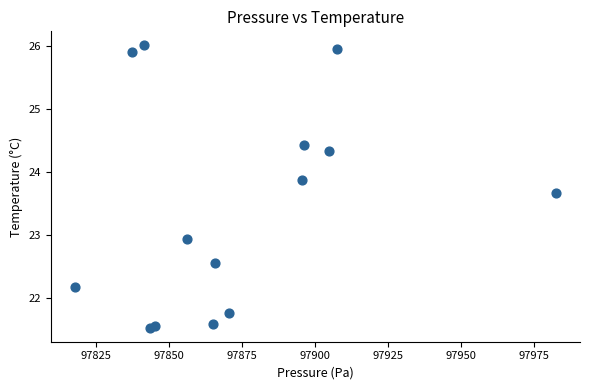

What Y value in the scatter plot is closest to 23?

22.9